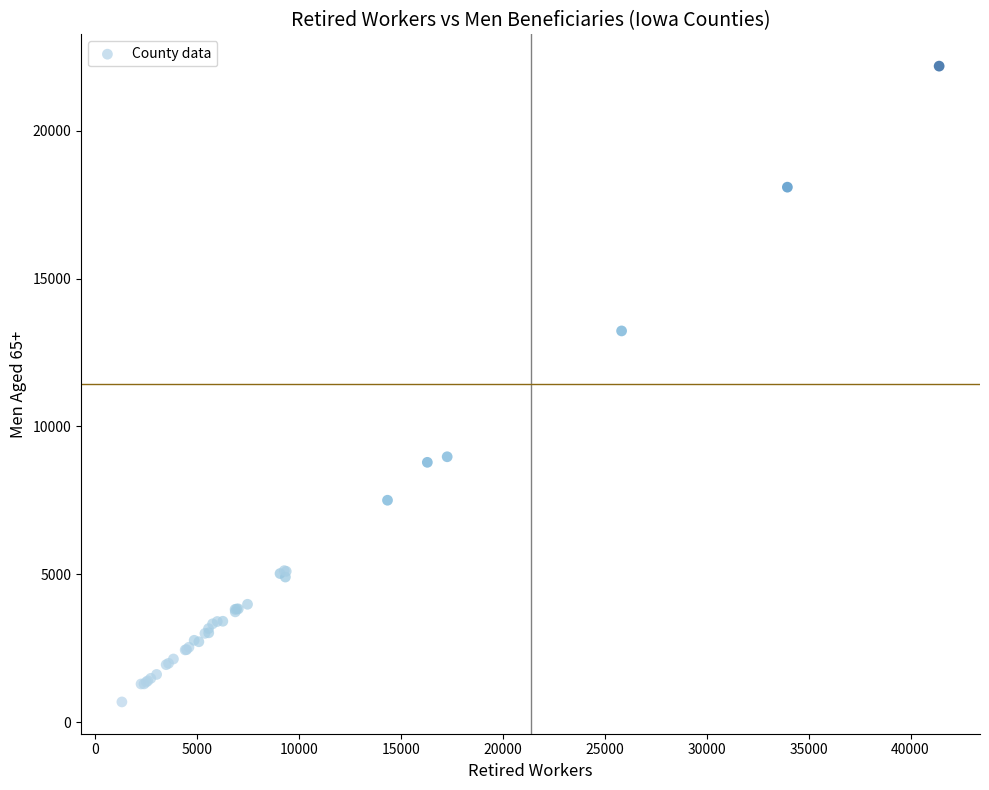

What Y value in the scatter plot is closest to 11435?

13231